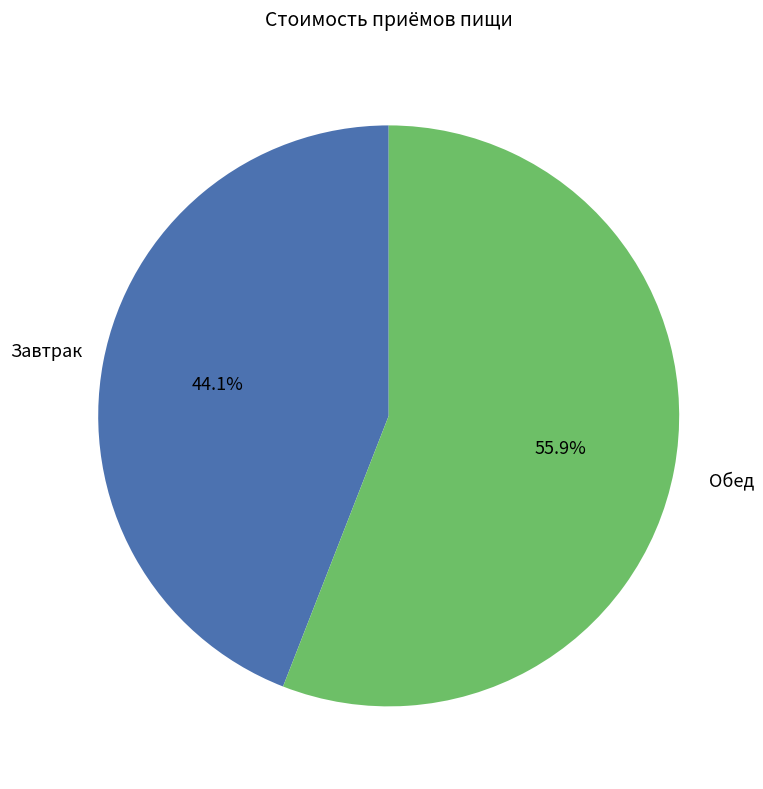

The Обед slice represents 66% of the pie. True or false?

False